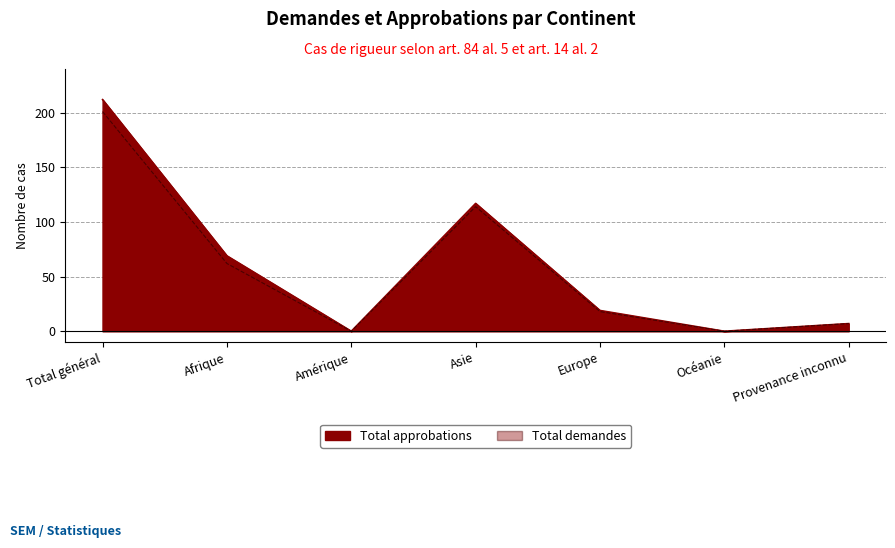

How many data points does each series have?

7